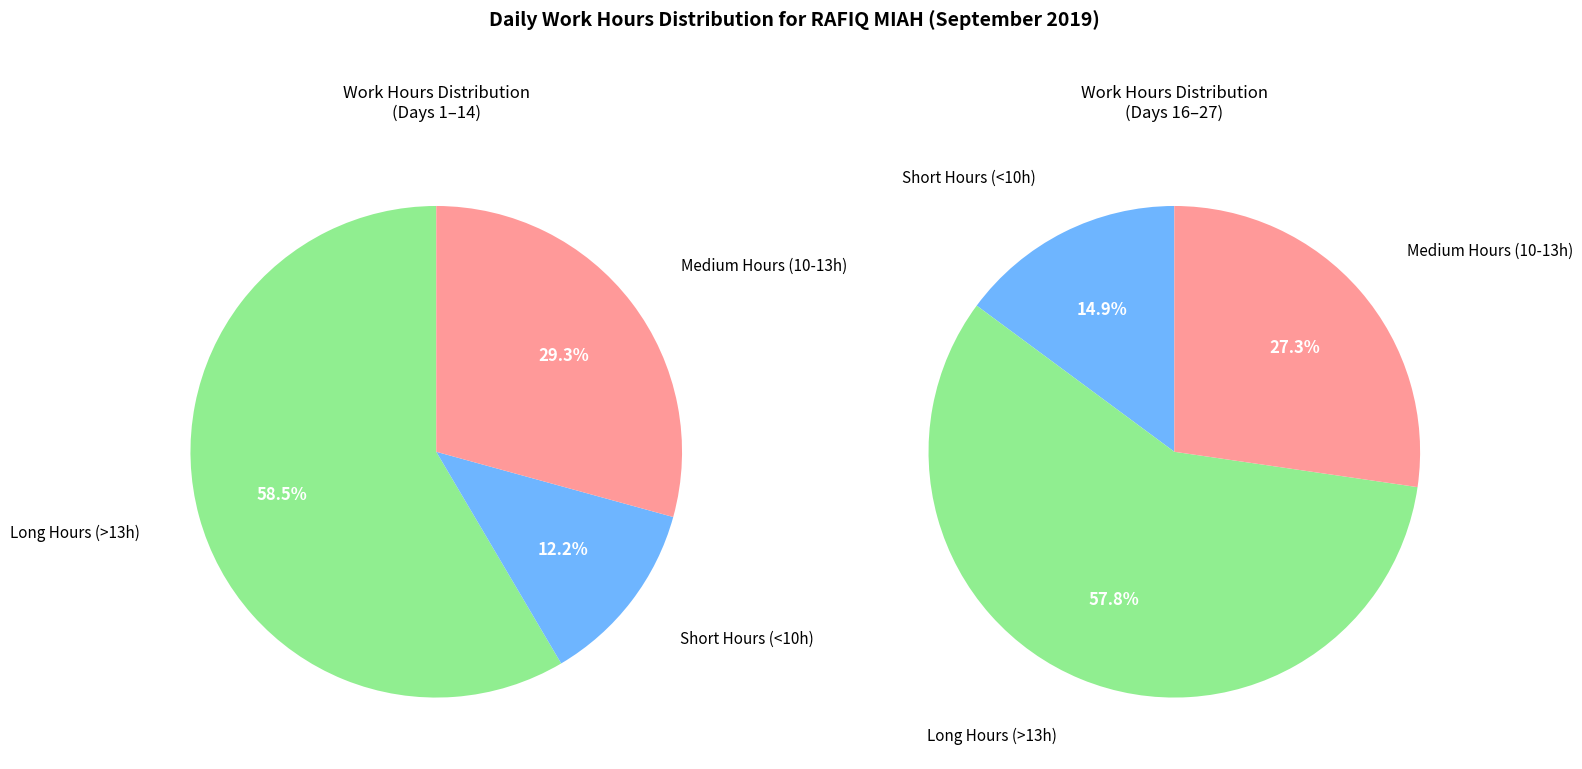

Do 2 and 19 together represent more than half of the pie?

No